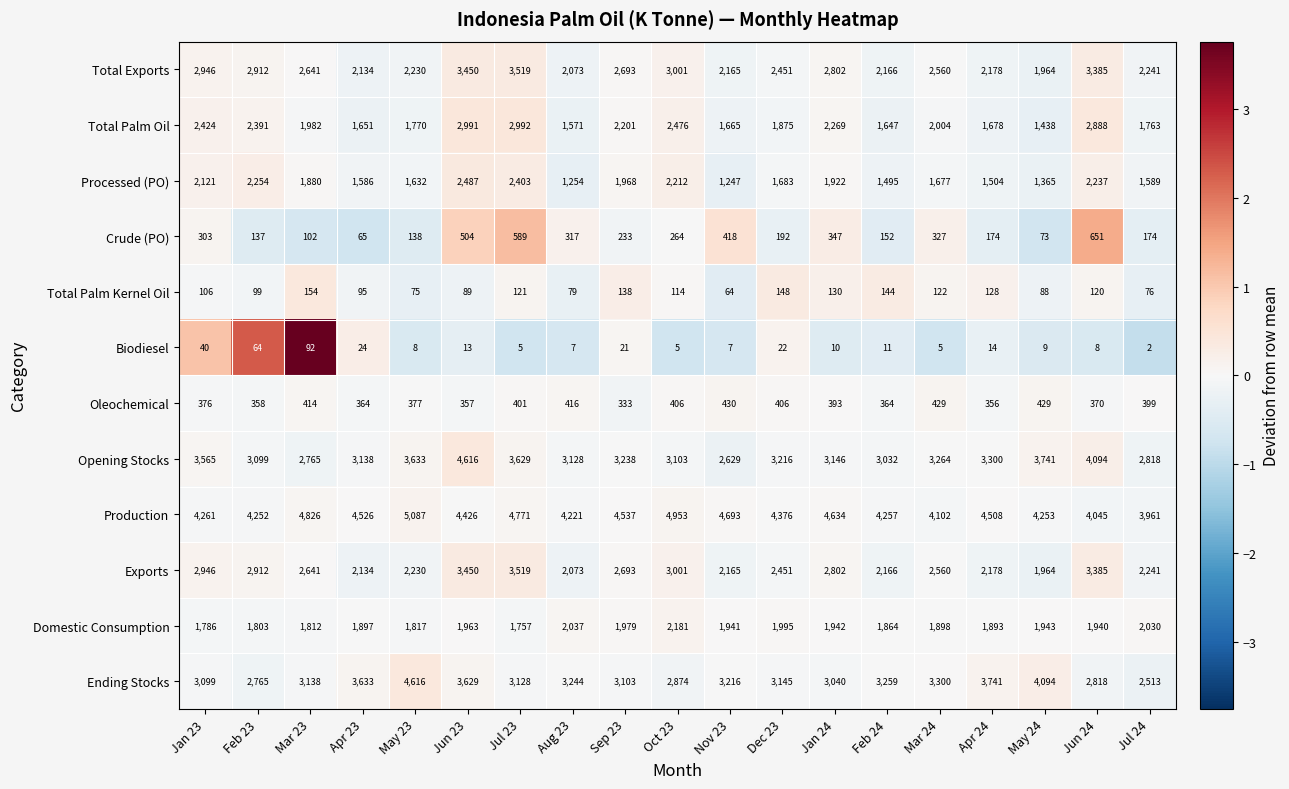

At which category is the sum across all series the highest?

Jun 23